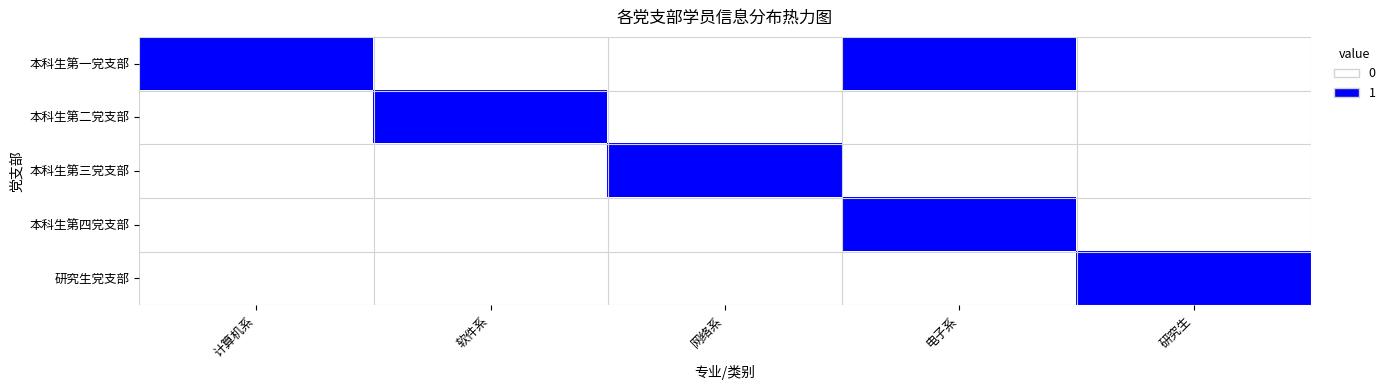

Reading right to left, list all the values displayed in this chart.

本科生第一党支部: 研究生=0	电子系=1	网络系=0	软件系=0	计算机系=1
本科生第二党支部: 研究生=0	电子系=0	网络系=0	软件系=1	计算机系=0
本科生第三党支部: 研究生=0	电子系=0	网络系=1	软件系=0	计算机系=0
本科生第四党支部: 研究生=0	电子系=1	网络系=0	软件系=0	计算机系=0
研究生党支部: 研究生=1	电子系=0	网络系=0	软件系=0	计算机系=0